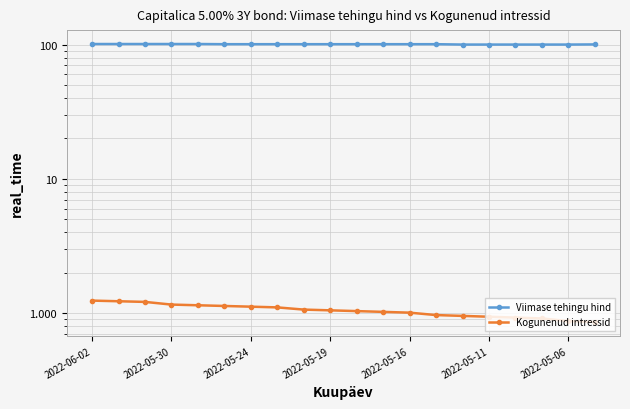

True or false: Viimase tehingu hind and Kogunenud intressid intersect in this chart.

False